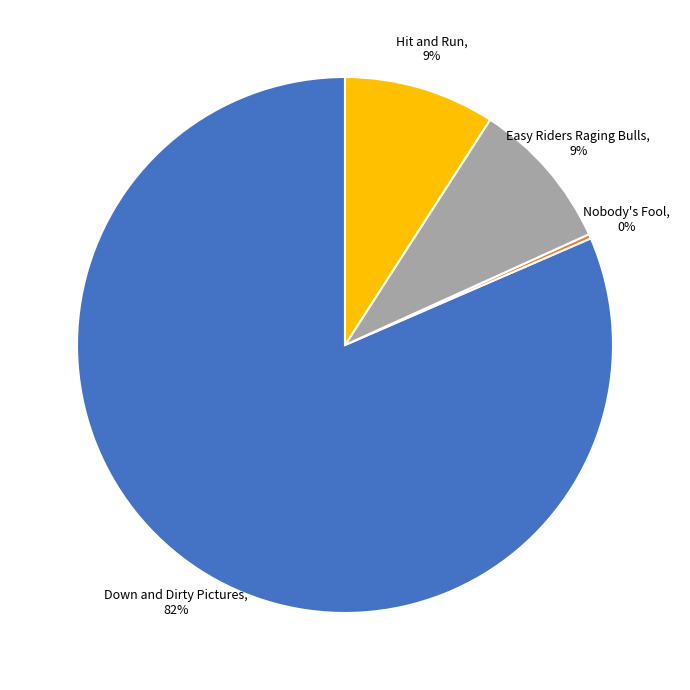

Is the sum of Down and Dirty Pictures and Easy Riders Raging Bulls greater than half?

Yes